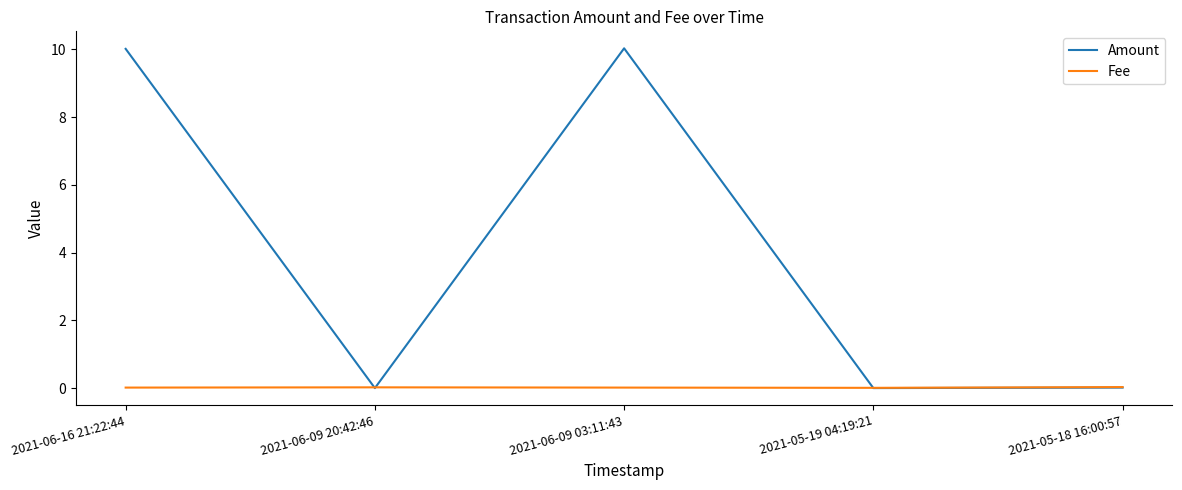

Where is the first local maximum for Amount?

2021-06-09 03:11:43